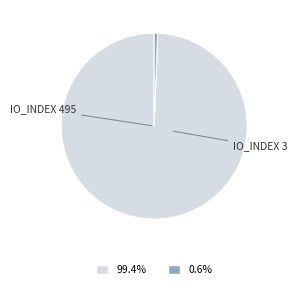

Does any single category account for the majority?

Yes